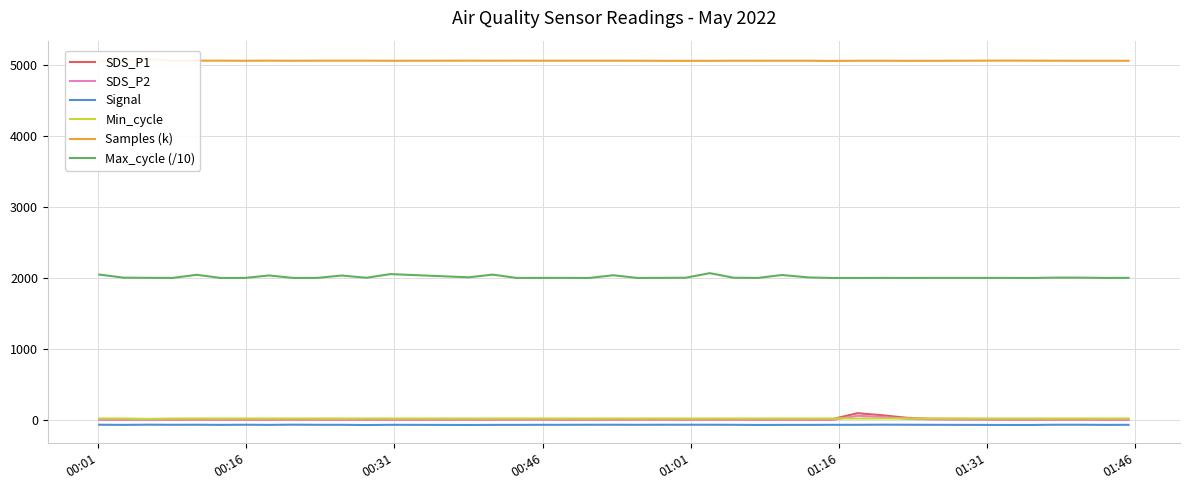

How many lines are shown in the chart?

6